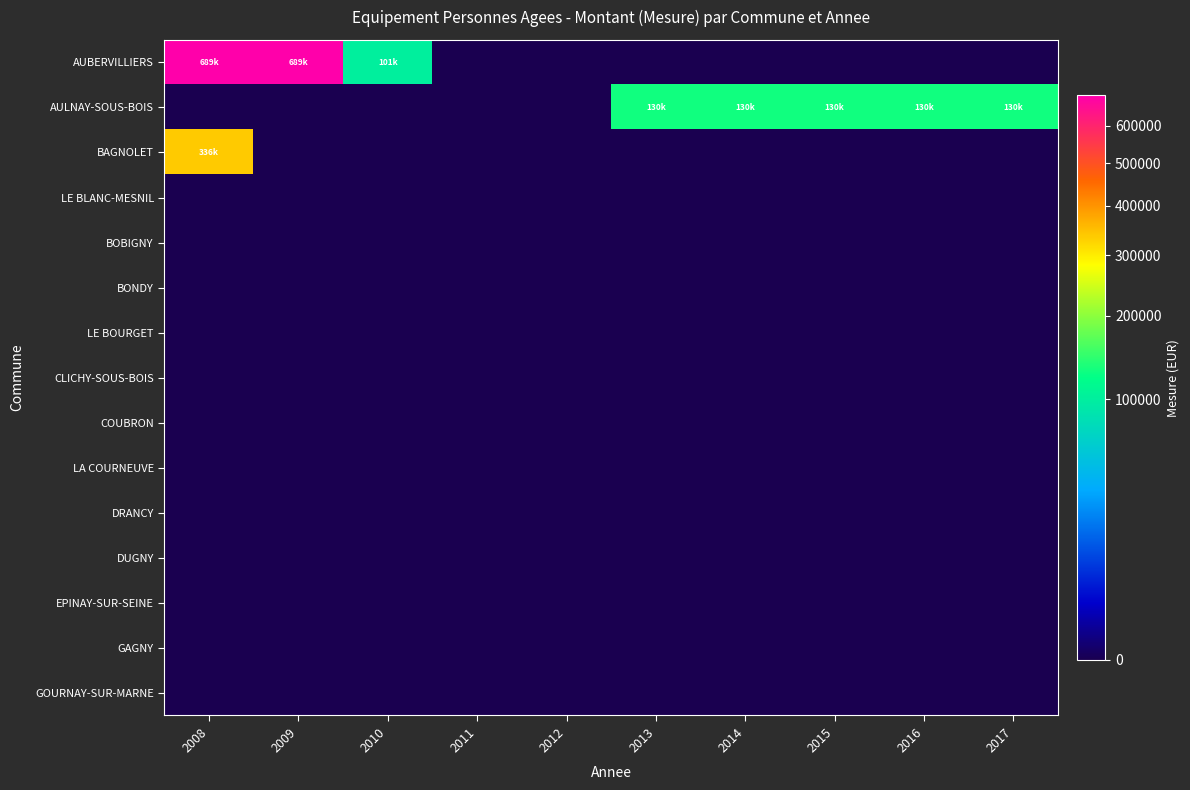

Reading right to left, what are all the values shown in this chart?

AUBERVILLIERS: 2017=0	2016=0	2015=0	2014=0	2013=0	2012=0	2011=0	2010=101058	2009=689328	2008=689328
AULNAY-SOUS-BOIS: 2017=130000	2016=130000	2015=130000	2014=130000	2013=130000	2012=0	2011=0	2010=0	2009=0	2008=0
BAGNOLET: 2017=0	2016=0	2015=0	2014=0	2013=0	2012=0	2011=0	2010=0	2009=0	2008=336000
LE BLANC-MESNIL: 2017=0	2016=0	2015=0	2014=0	2013=0	2012=0	2011=0	2010=0	2009=0	2008=0
BOBIGNY: 2017=0	2016=0	2015=0	2014=0	2013=0	2012=0	2011=0	2010=0	2009=0	2008=0
BONDY: 2017=0	2016=0	2015=0	2014=0	2013=0	2012=0	2011=0	2010=0	2009=0	2008=0
LE BOURGET: 2017=0	2016=0	2015=0	2014=0	2013=0	2012=0	2011=0	2010=0	2009=0	2008=0
CLICHY-SOUS-BOIS: 2017=0	2016=0	2015=0	2014=0	2013=0	2012=0	2011=0	2010=0	2009=0	2008=0
COUBRON: 2017=0	2016=0	2015=0	2014=0	2013=0	2012=0	2011=0	2010=0	2009=0	2008=0
LA COURNEUVE: 2017=0	2016=0	2015=0	2014=0	2013=0	2012=0	2011=0	2010=0	2009=0	2008=0
DRANCY: 2017=0	2016=0	2015=0	2014=0	2013=0	2012=0	2011=0	2010=0	2009=0	2008=0
DUGNY: 2017=0	2016=0	2015=0	2014=0	2013=0	2012=0	2011=0	2010=0	2009=0	2008=0
EPINAY-SUR-SEINE: 2017=0	2016=0	2015=0	2014=0	2013=0	2012=0	2011=0	2010=0	2009=0	2008=0
GAGNY: 2017=0	2016=0	2015=0	2014=0	2013=0	2012=0	2011=0	2010=0	2009=0	2008=0
GOURNAY-SUR-MARNE: 2017=0	2016=0	2015=0	2014=0	2013=0	2012=0	2011=0	2010=0	2009=0	2008=0